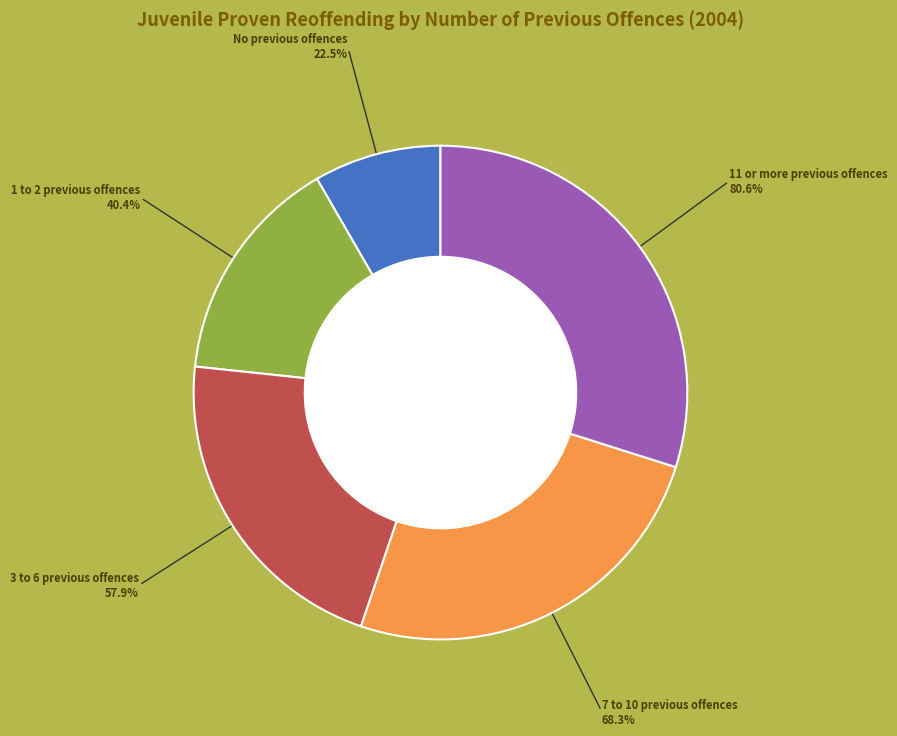

To the nearest percent, what percentage of the pie is 7 to 10 previous offences?

25%